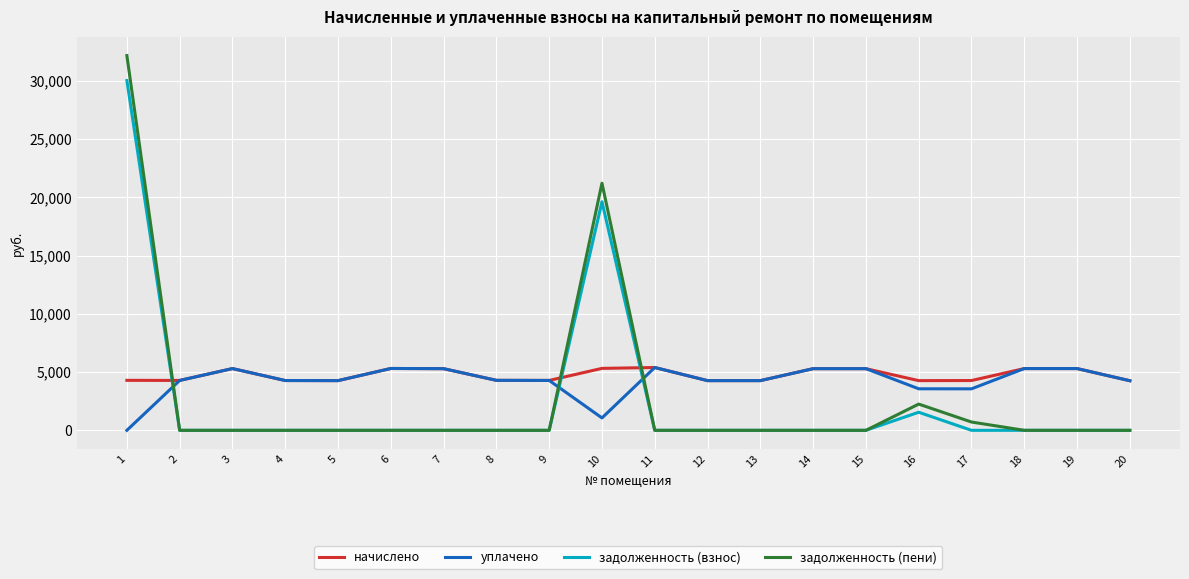

What is the maximum value for задолженность (пени)?

32157.4